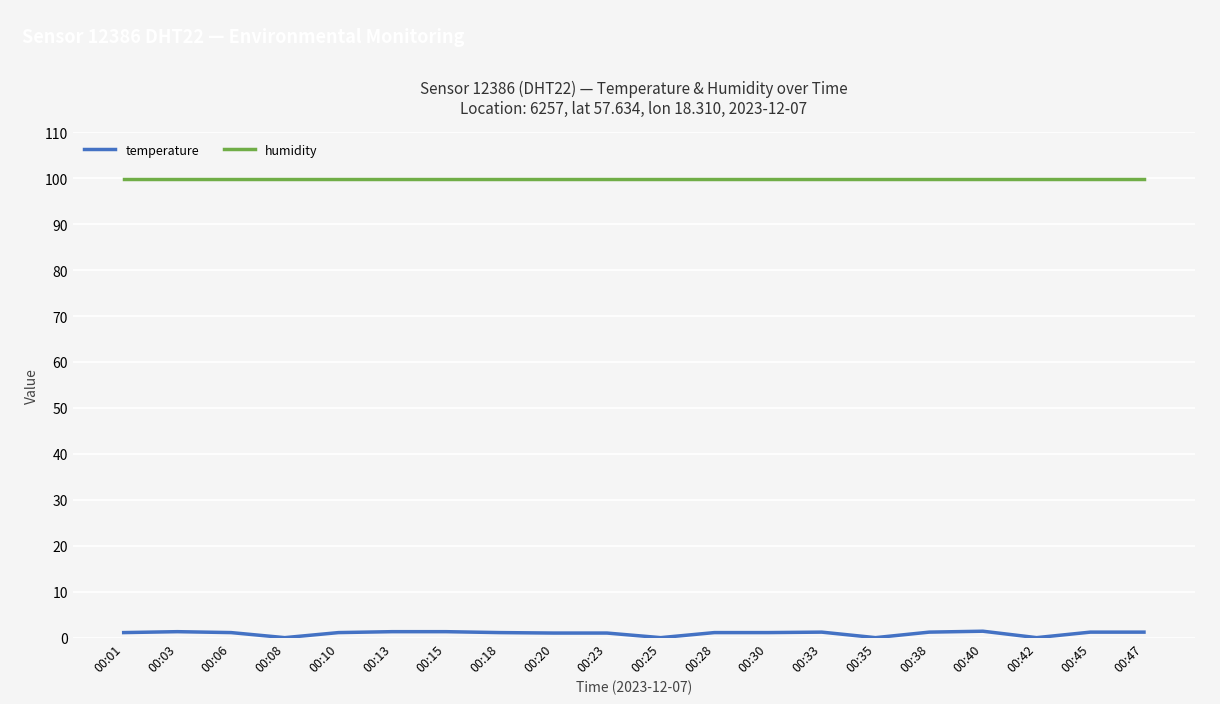

At 00:01, list the series in order from largest to smallest.

humidity, temperature